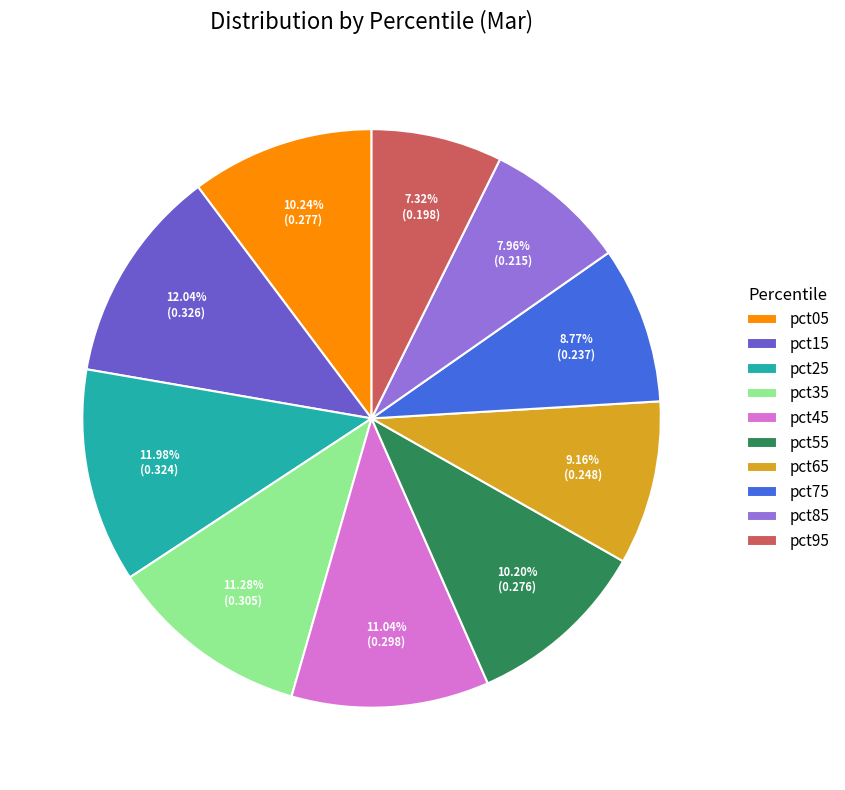

Is pct65 the majority of the pie?

No